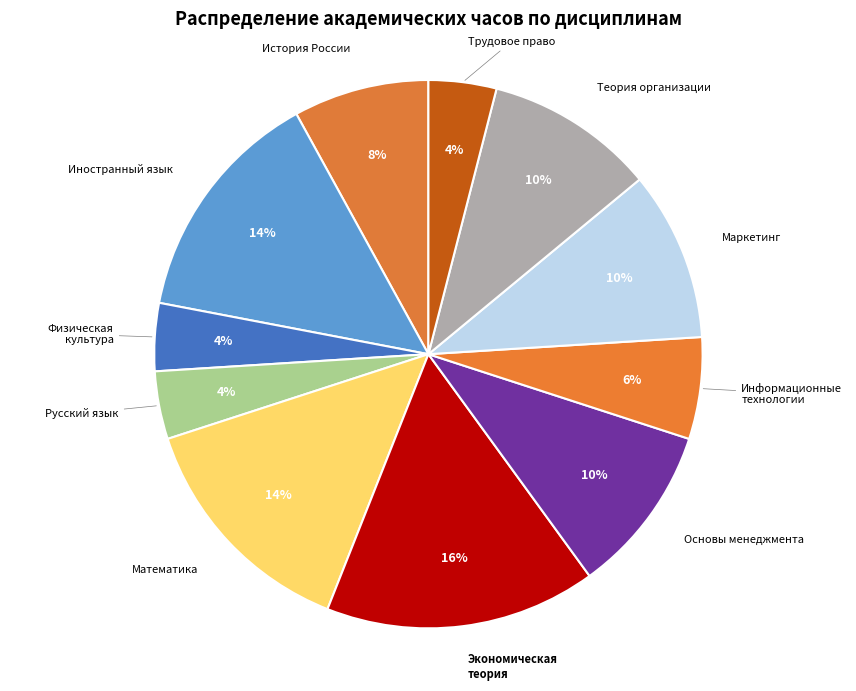

To the nearest percent, what portion does Теория организации represent?

10%